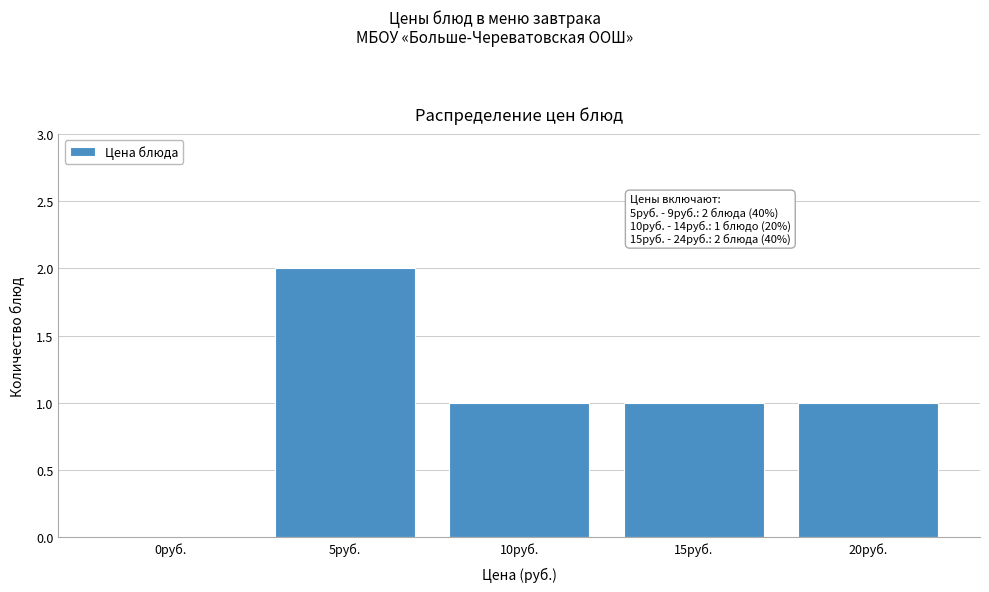

Reading left to right, transcribe all the data shown in this chart.

0руб.=0	5руб.=2	10руб.=1	15руб.=1	20руб.=1